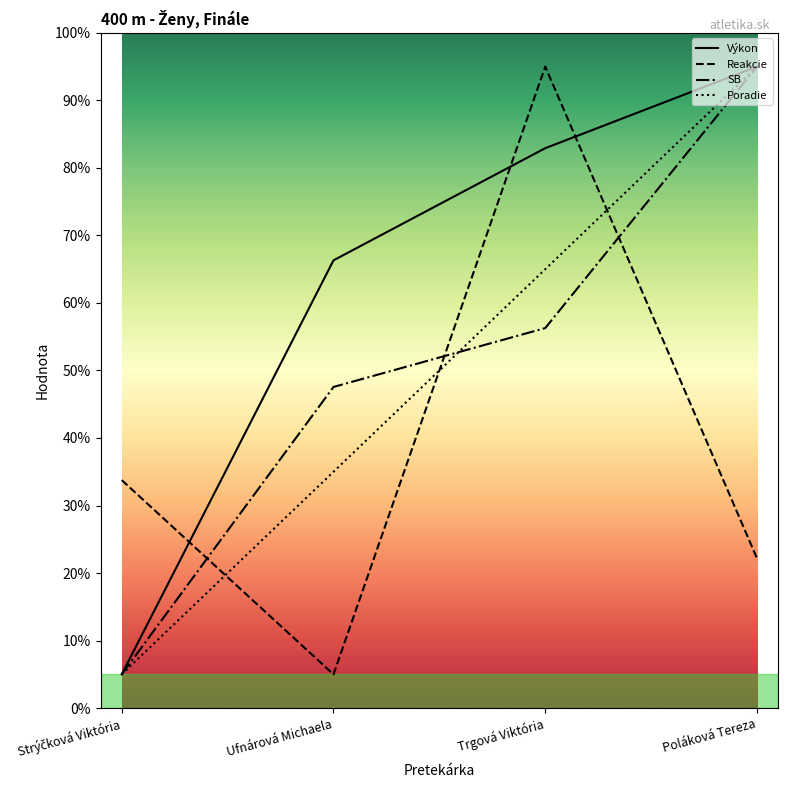

Reading right to left, list all the values displayed in this chart.

Výkon: 95.0	82.9	66.3	5.0
Reakcie: 22.2	95.0	5.0	33.8
SB: 95.0	56.3	47.6	5.0
Poradie: 95.0	65.0	35.0	5.0